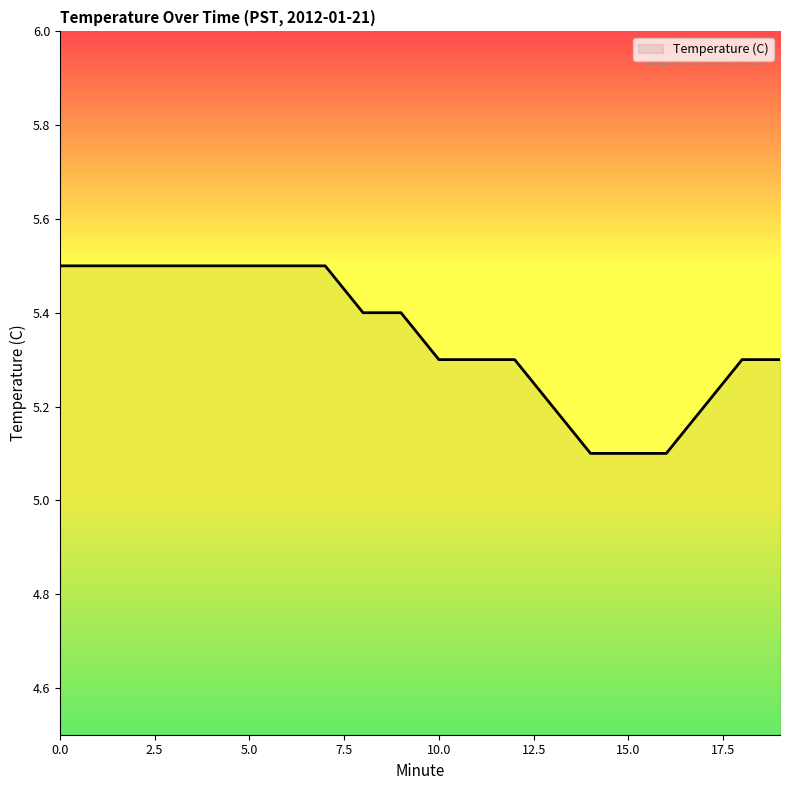

What is the maximum value shown in the chart?

5.5